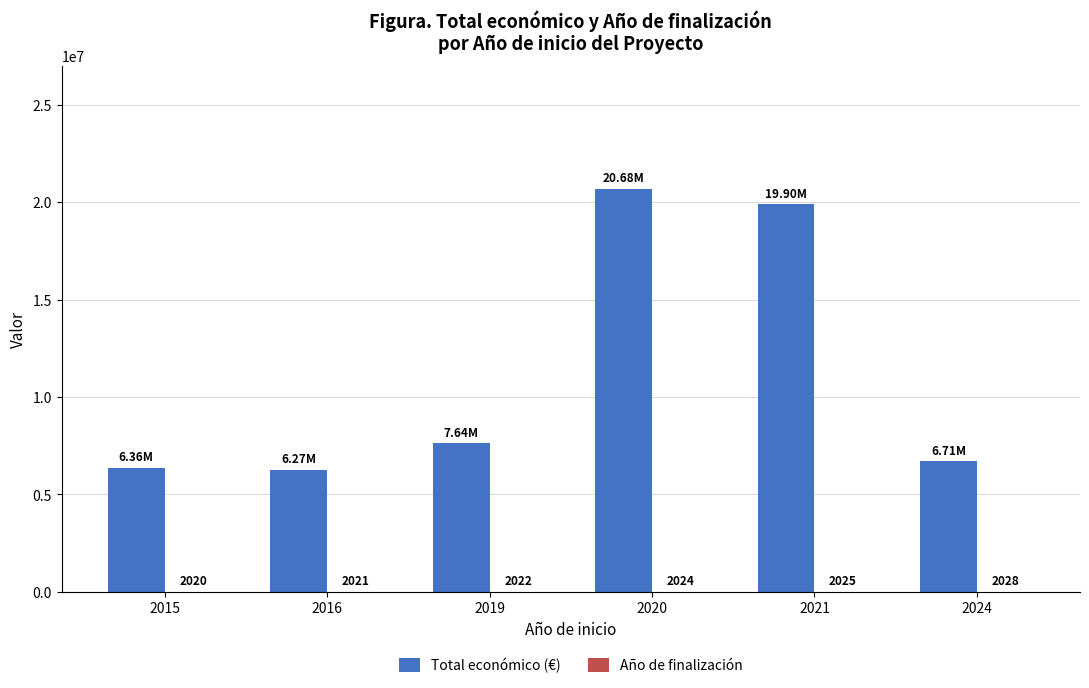

At which label is Total económico (€) closest to 13472747?

2019